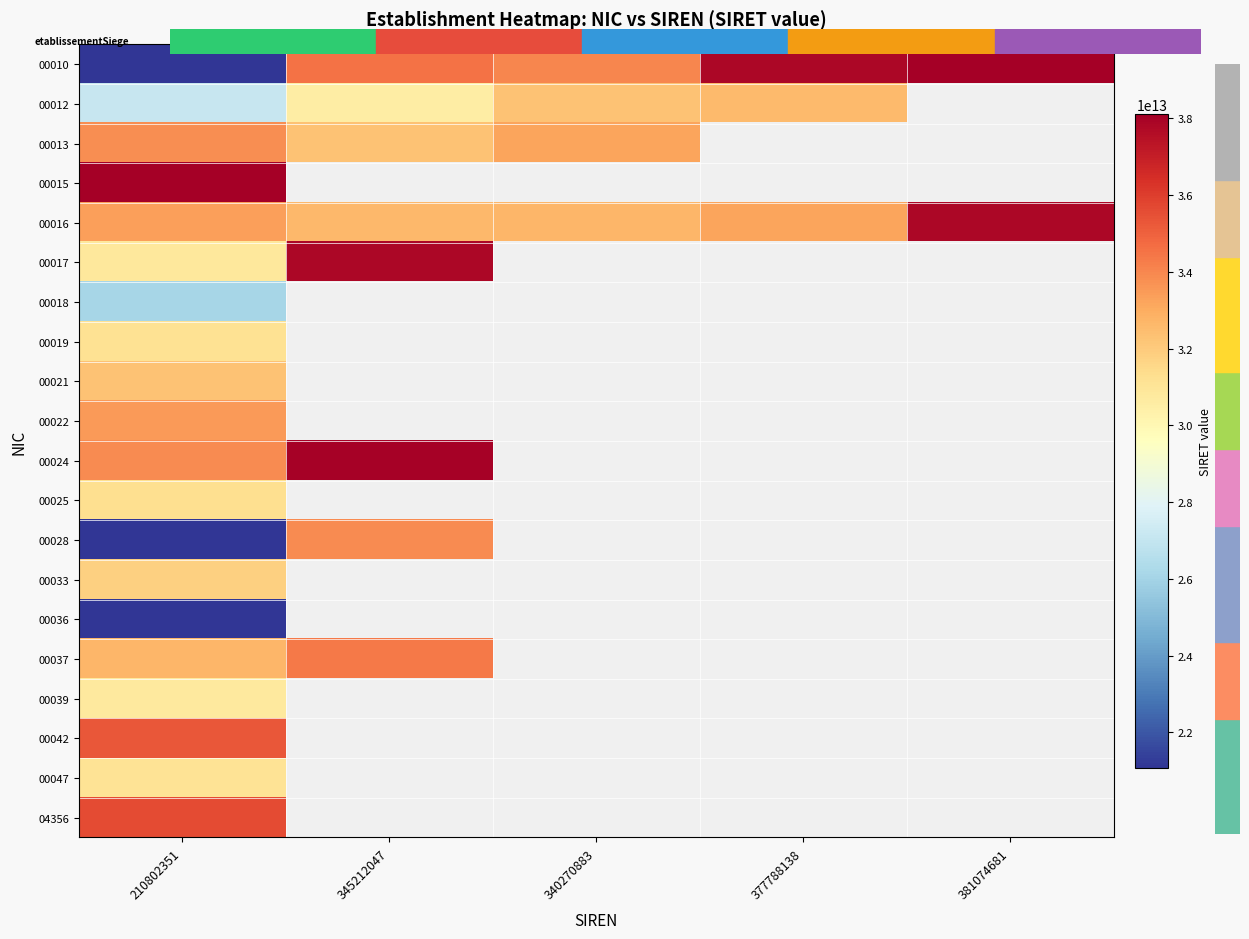

Rank the series by their maximum value, from lowest to highest.

00036, 00018, 00039, 00047, 00019, 00025, 00033, 00021, 00012, 00022, 00013, 00028, 00037, 00042, 04356, 00016, 00017, 00024, 00015, 00010